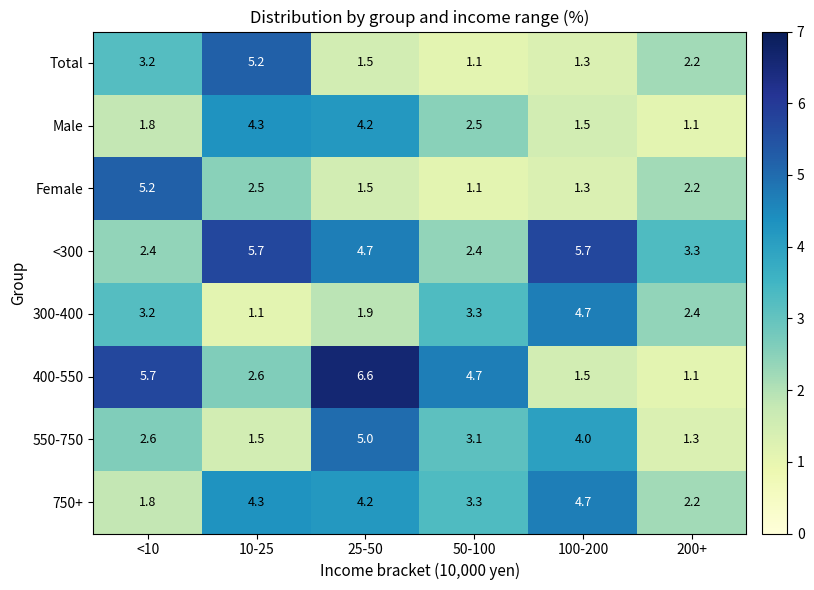

What is the difference between the highest and lowest values at <10?

3.9